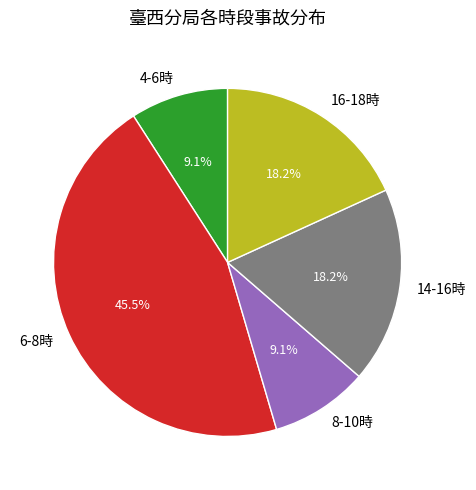

What is the ratio of the value at 8-10時 to the value at 16-18時?

0.5